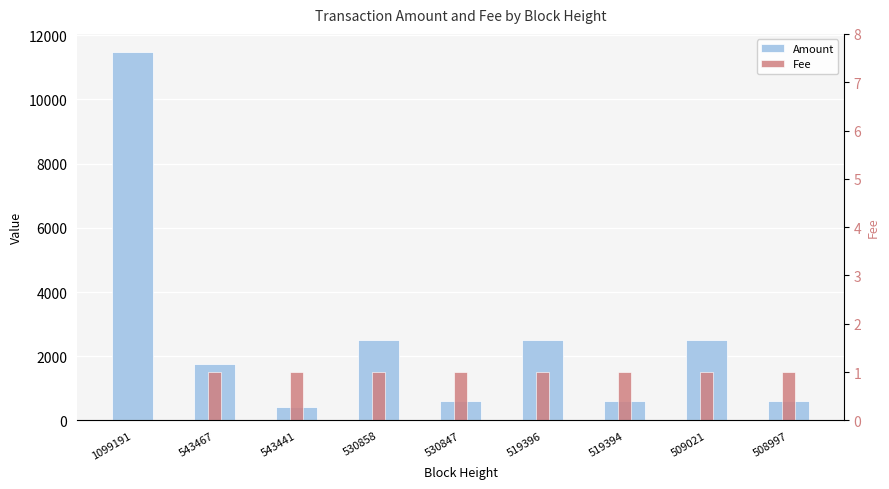

List the series in order of their overall mean, lowest first.

Fee, Amount